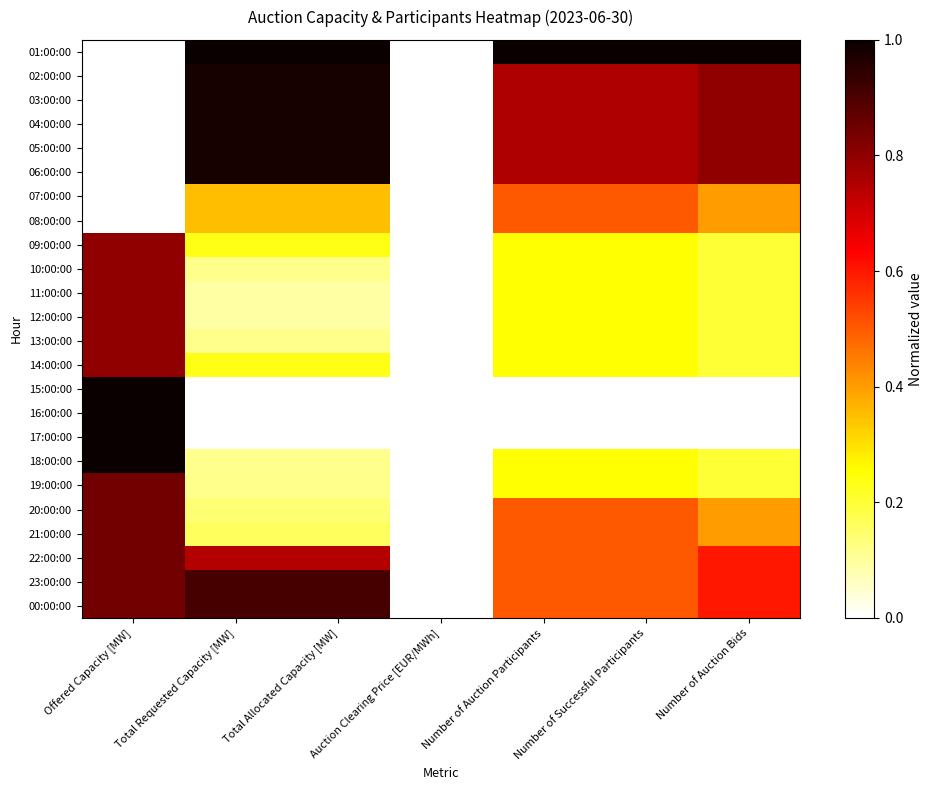

At how many categories does at least one series exceed 0?

6